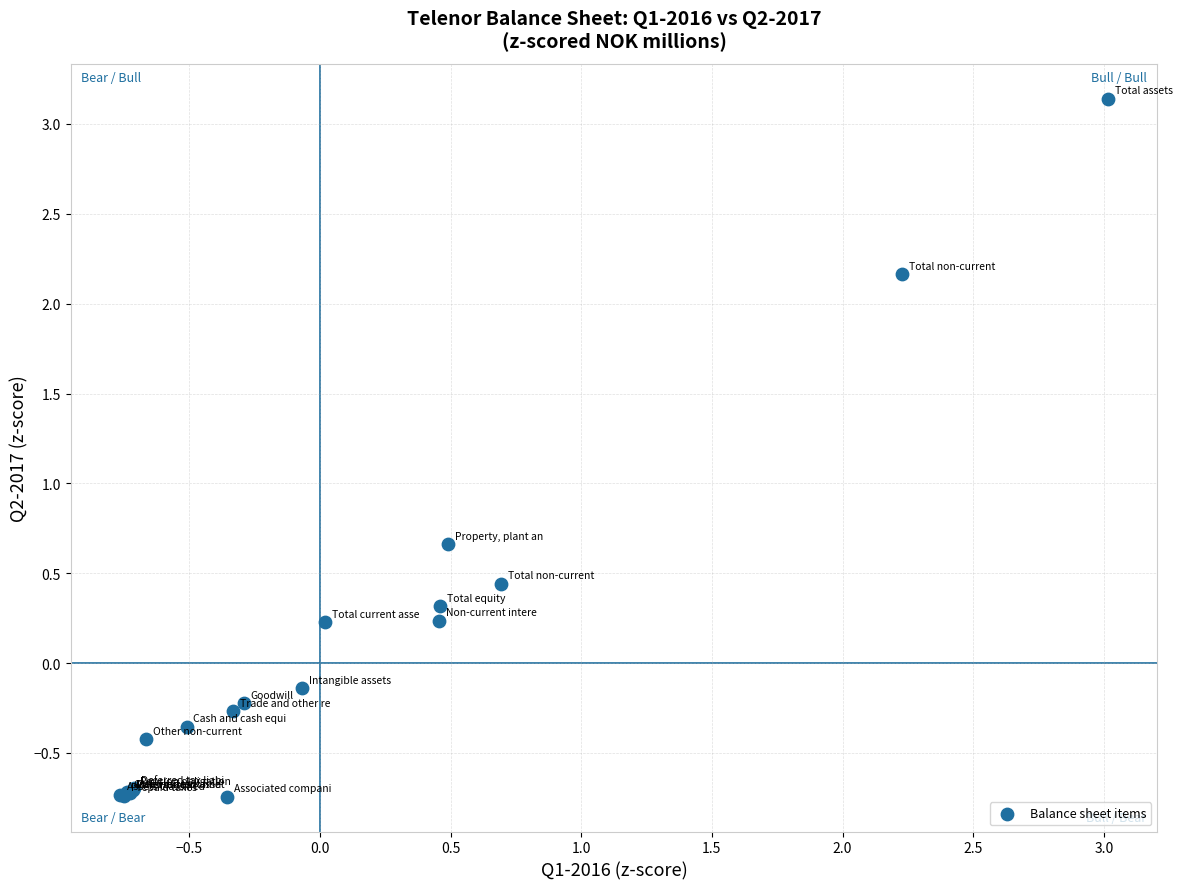

What Y value in the scatter plot is closest to 1?

0.7